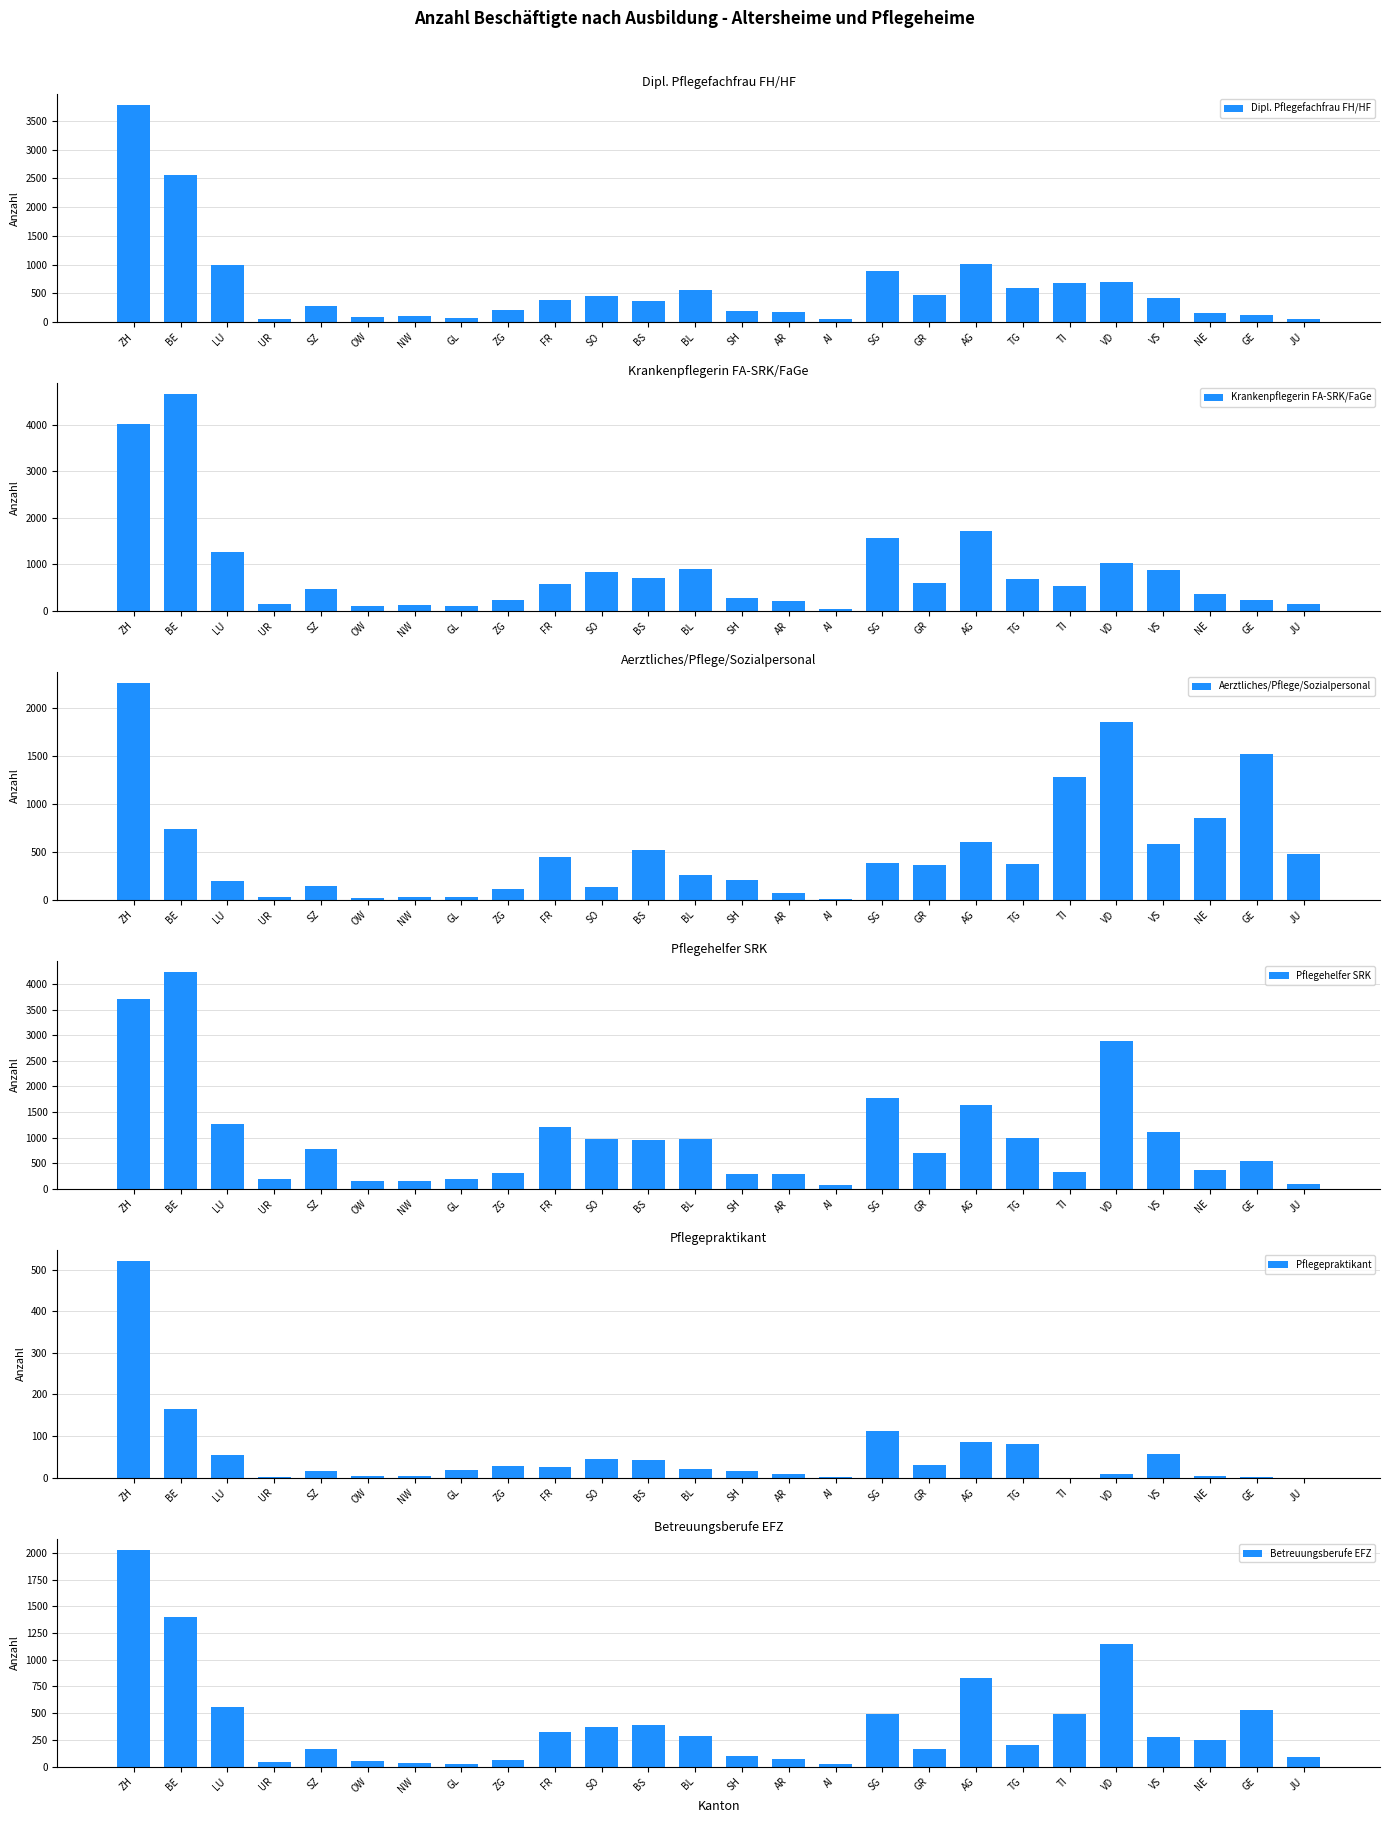

What is the total value across all series at AI?

191